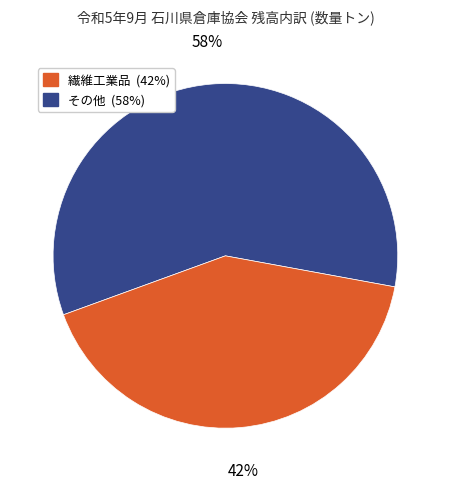

Does any single category account for the majority?

Yes